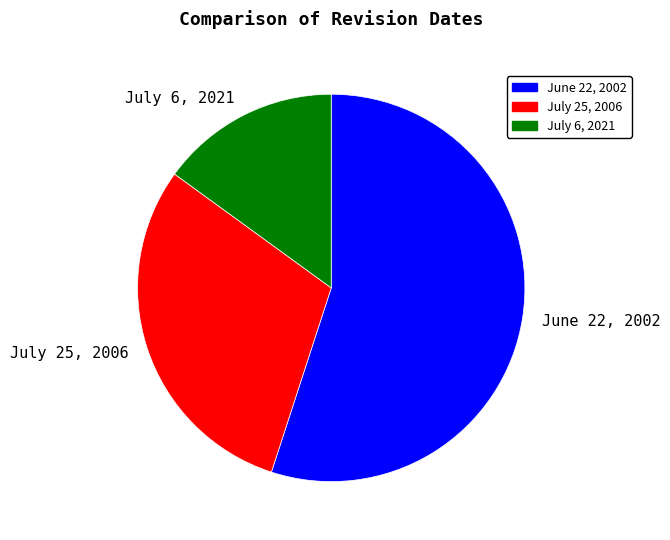

Which has a higher value, July 6, 2021 or June 22, 2002?

June 22, 2002